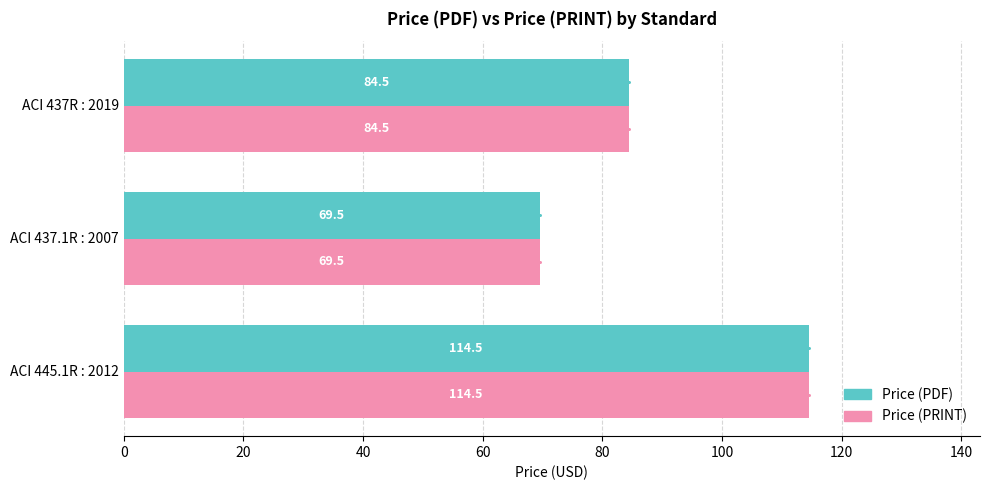

List the labels in order of Price (PDF) value, largest first.

ACI 445.1R : 2012, ACI 437R : 2019, ACI 437.1R : 2007